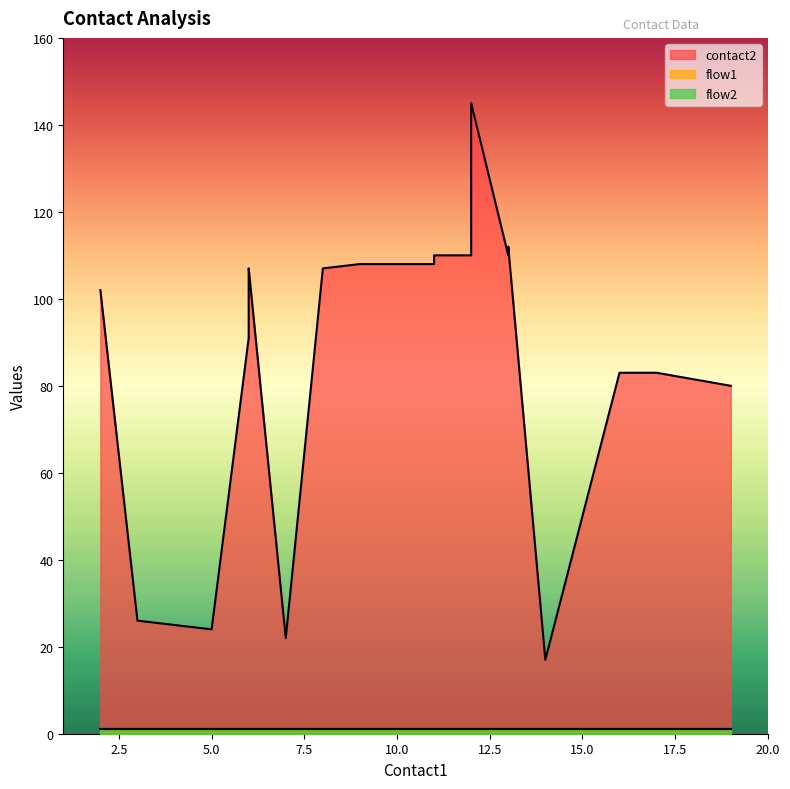

True or false: flow2 has a value of 1 at 13.

True